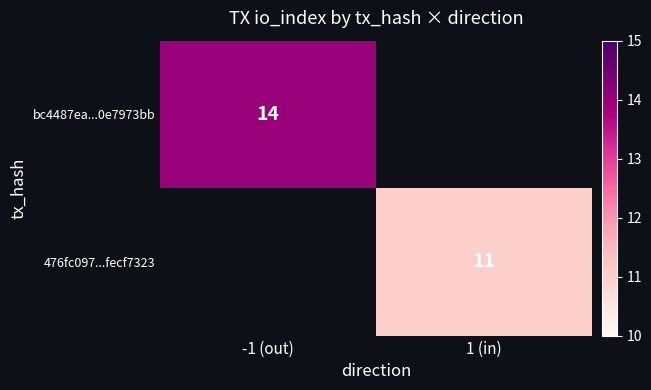

The 476fc097...fecf7323 series shows 11 at 1 (in). True or false?

True